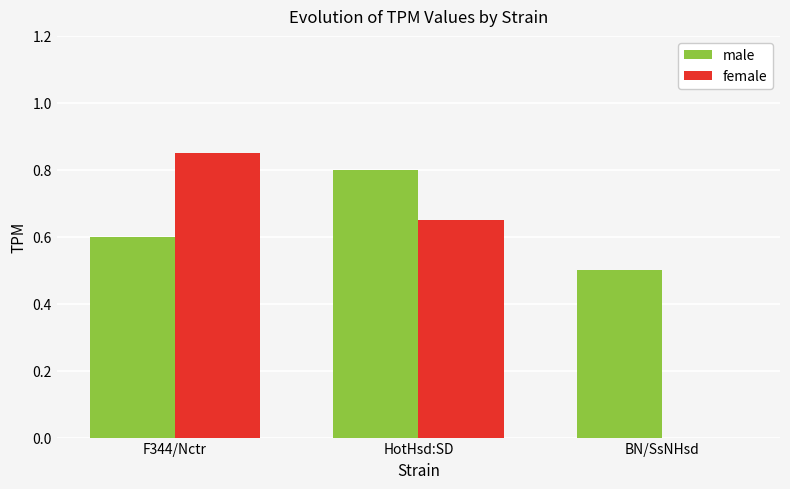

How many groups of bars are there?

3